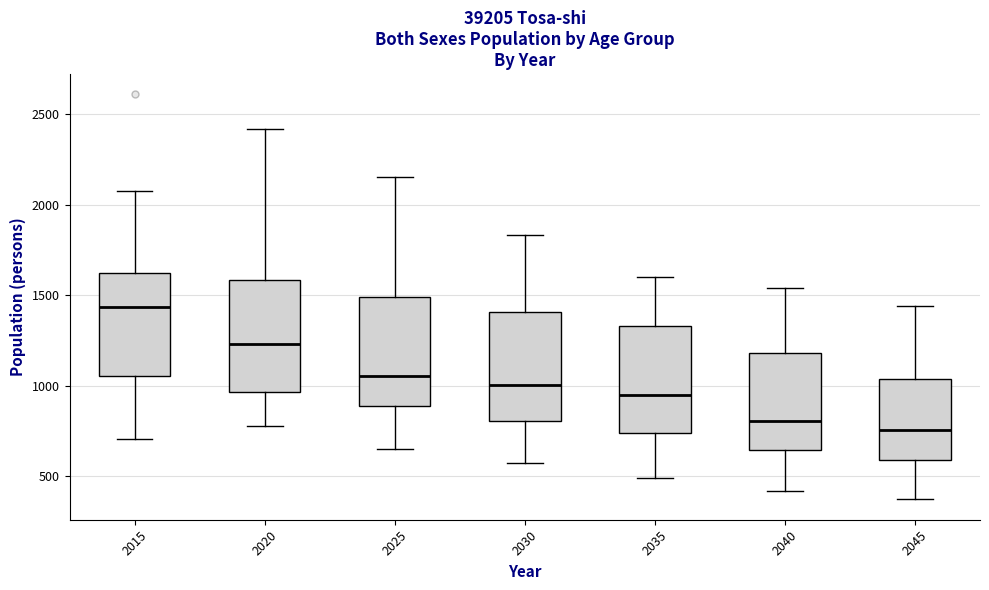

Reading left to right, transcribe this box plot: for each box, give where its median line is, the range the box spans, and where its two whiskers end, as read against the y-axis. The values are not printed on the chart, so give them approximately, as read against the axis.

2015: median 1450, box 1050 to 1650, whiskers 700 to 2100
2020: median 1250, box 950 to 1600, whiskers 800 to 2400
2025: median 1050, box 900 to 1500, whiskers 650 to 2150
2030: median 1000, box 800 to 1400, whiskers 550 to 1850
2035: median 950, box 750 to 1350, whiskers 500 to 1600
2040: median 800, box 650 to 1200, whiskers 400 to 1550
2045: median 750, box 600 to 1050, whiskers 350 to 1450